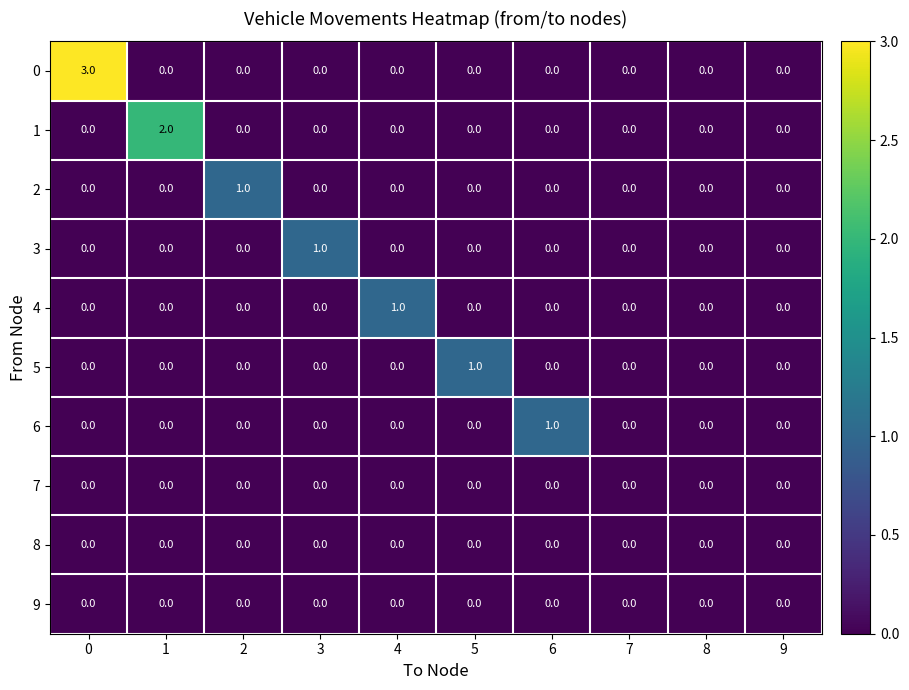

Between 4 and 9, which series saw the biggest shift?

4